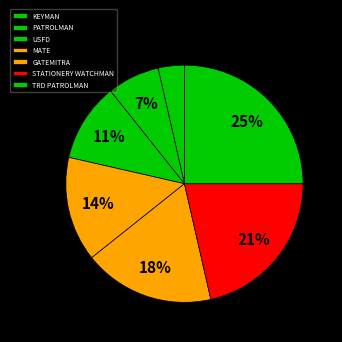

How much of the chart is everything except GATEMITRA?

82.1%